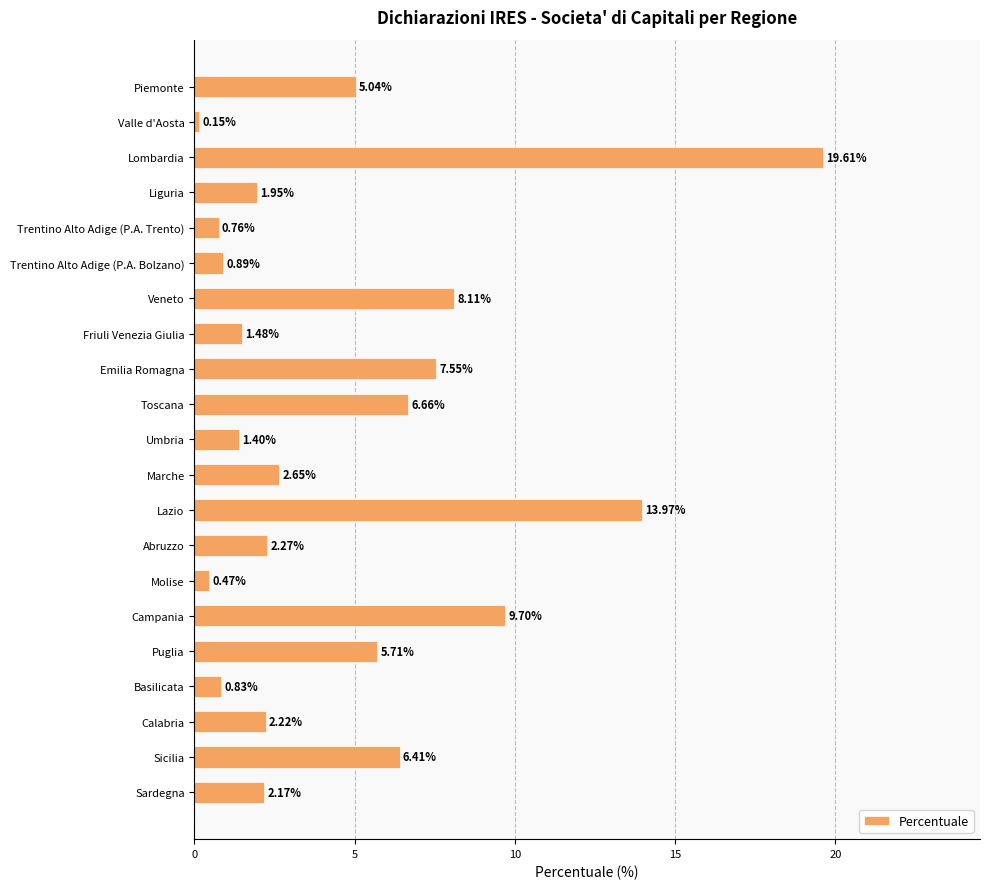

What is the change in value from Liguria to Friuli Venezia Giulia?

-0.5